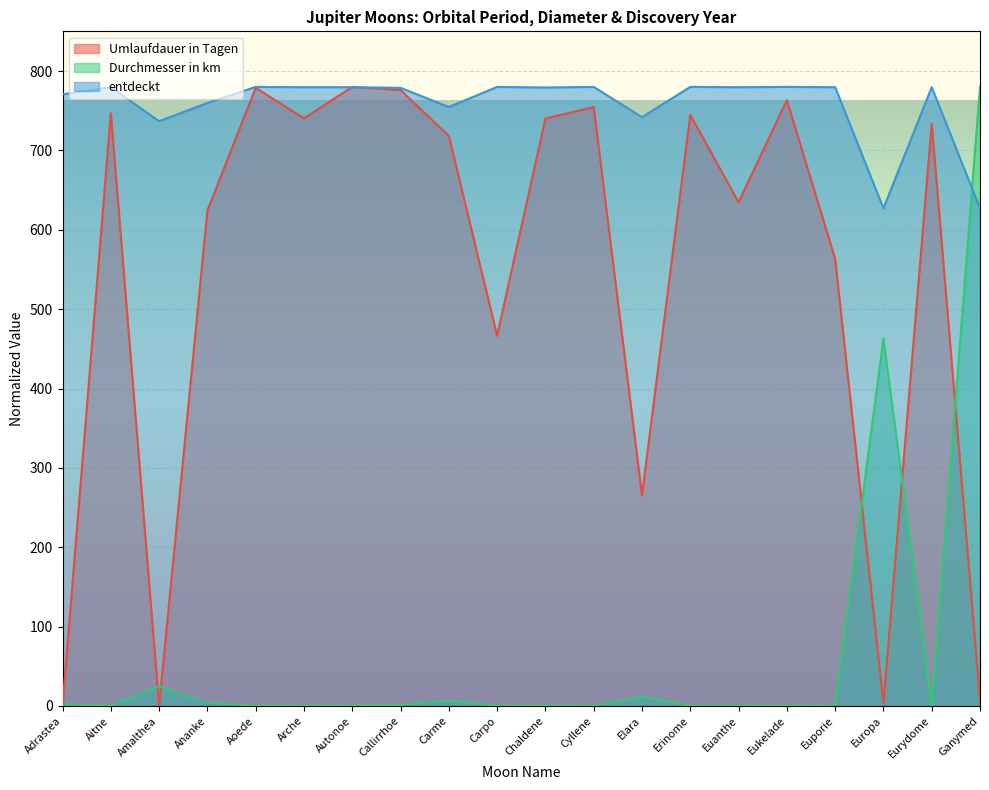

At how many categories does at least one series exceed 628?

19